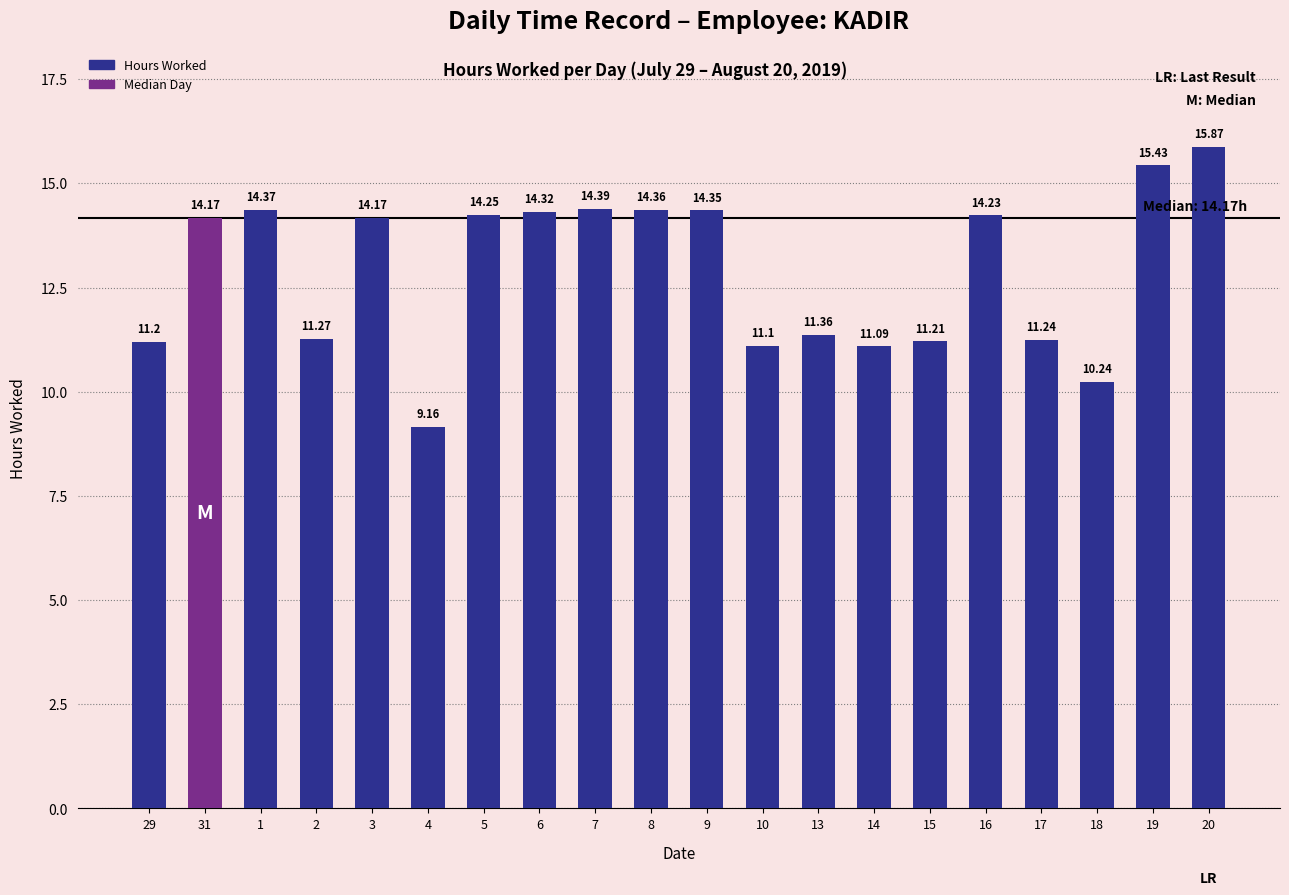

Read the value at 16.

14.2